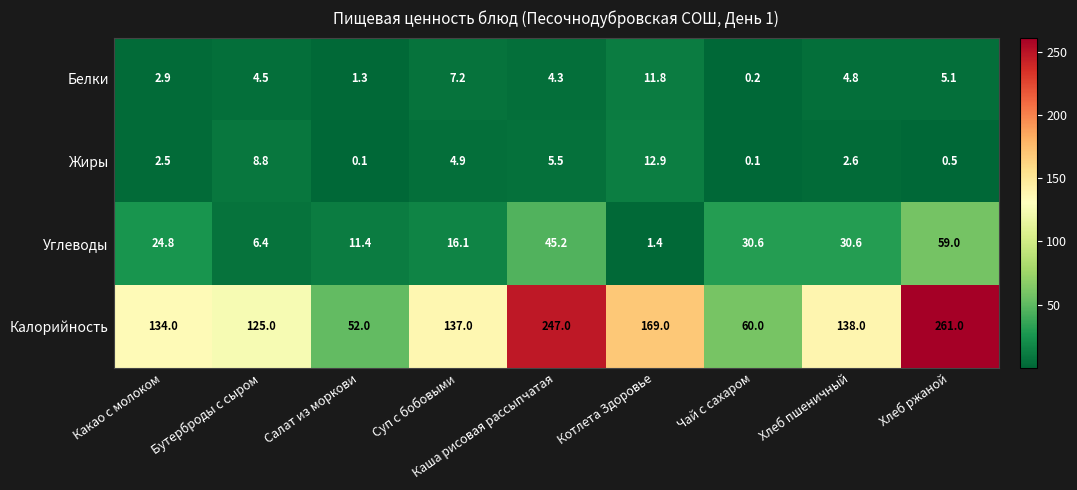

What is the maximum value for Углеводы?

59.0